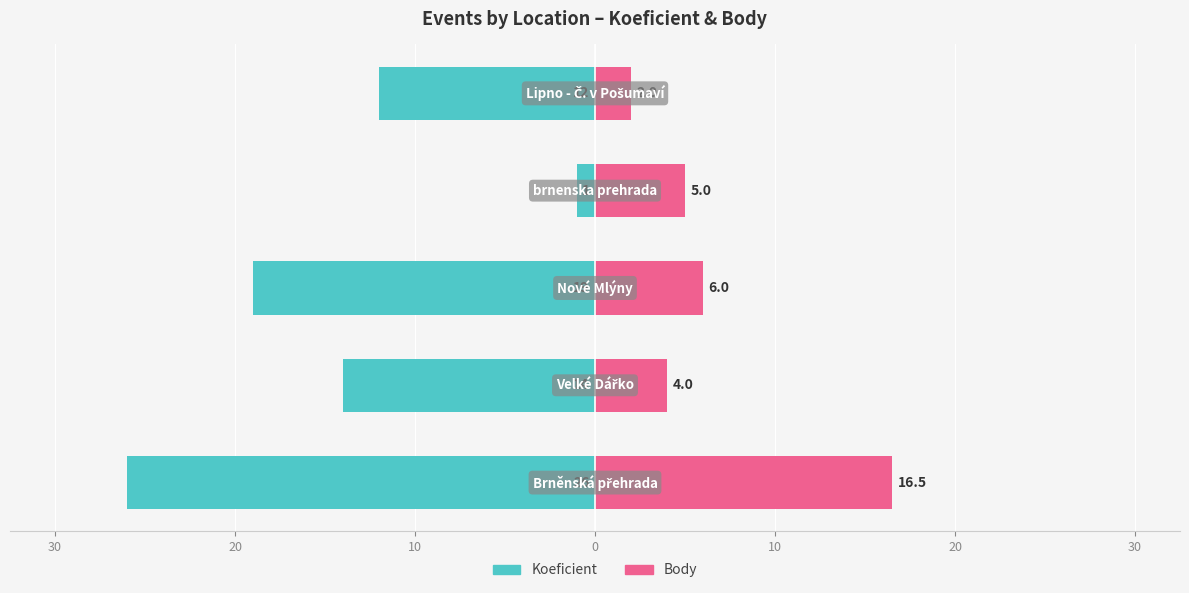

How many categories are shown in the chart?

5